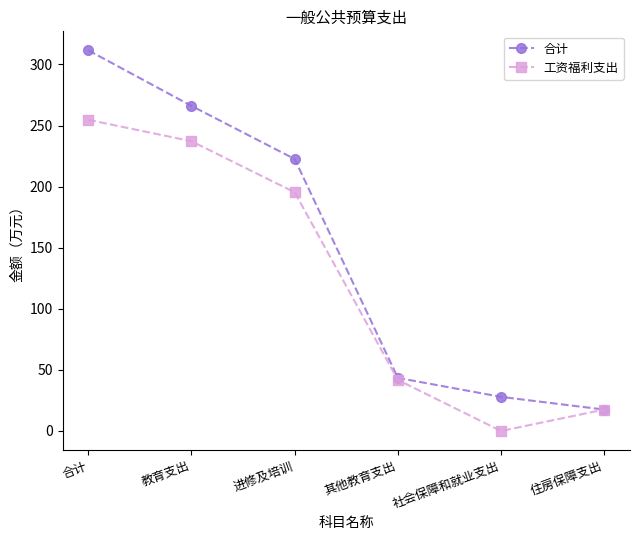

What is the difference between the highest and lowest values at 进修及培训?

27.3